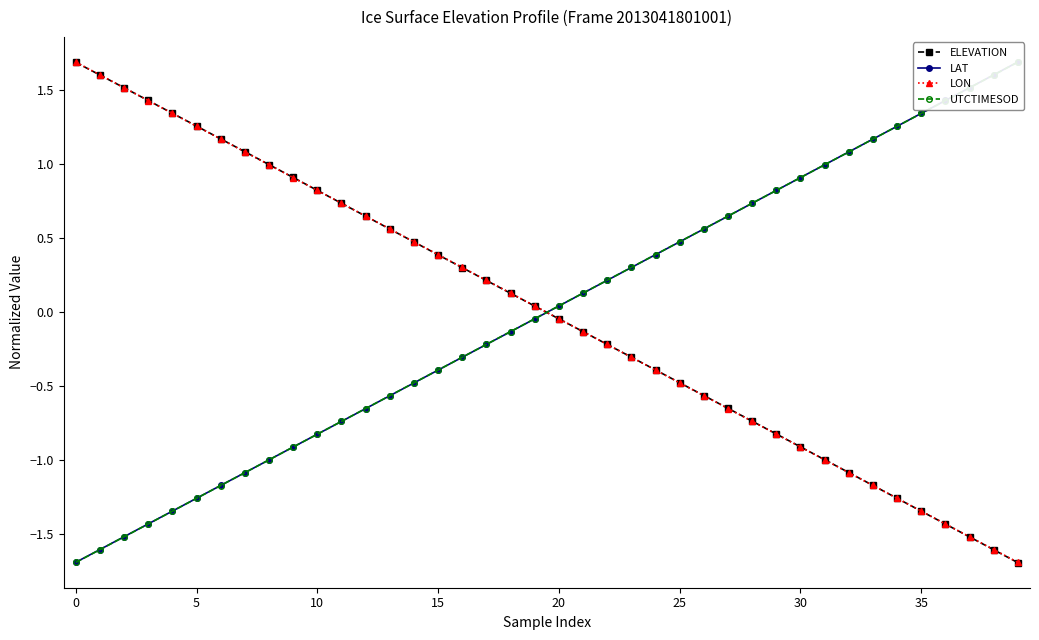

Read the UTCTIMESOD value at 32.

1.1